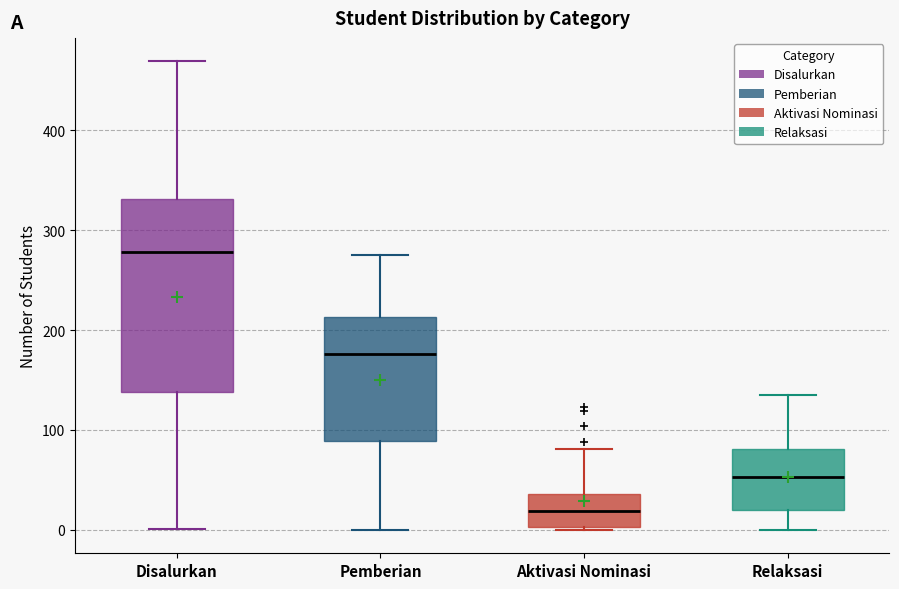

Reading left to right, transcribe this box plot: for each box, give where its median line is, the range the box spans, and where its two whiskers end, as read against the y-axis. The values are not printed on the chart, so give them approximately, as read against the axis.

Disalurkan: median 280, box 140 to 330, whiskers 0 to 470
Pemberian: median 180, box 90 to 210, whiskers 0 to 280
Aktivasi Nominasi: median 20, box 0 to 40, whiskers 0 to 80
Relaksasi: median 50, box 20 to 80, whiskers 0 to 140